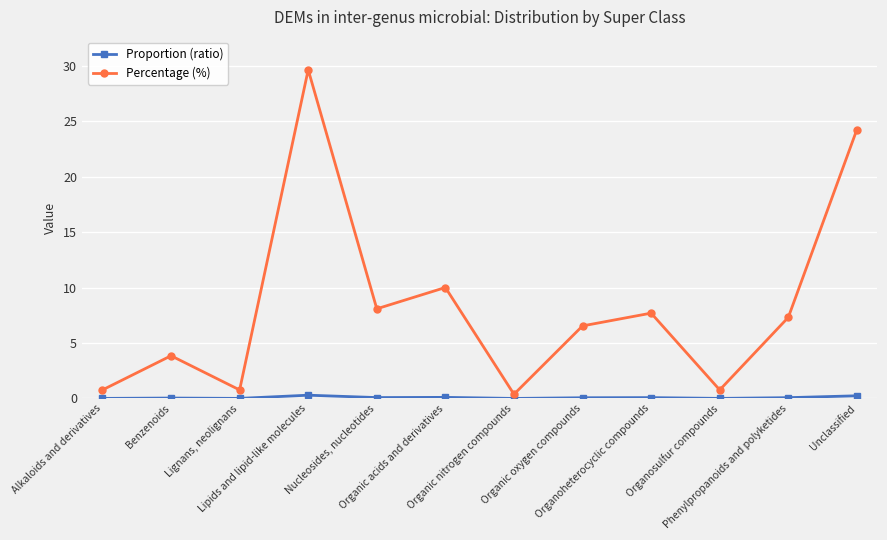

Which series has the largest range (max minus min)?

Percentage (%)